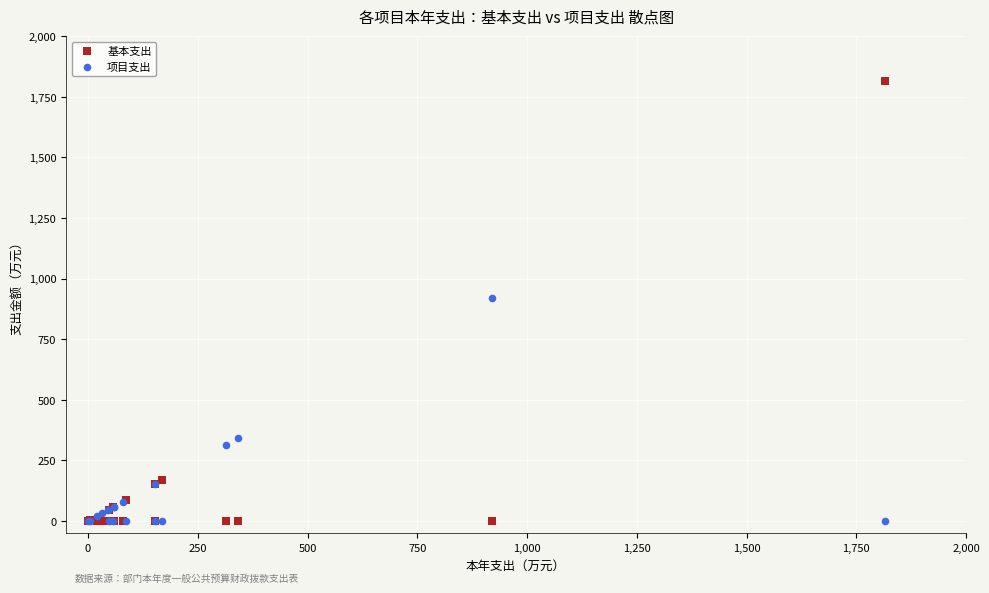

In the 项目支出 series, what Y value is closest to 460?

340.8